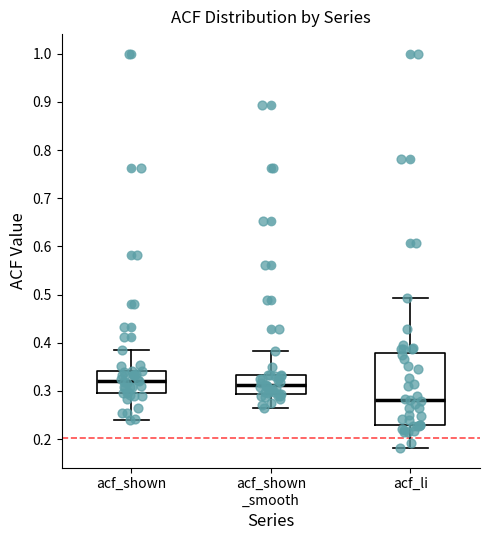

Reading left to right, read every box against the y-axis: the position of its median line, the range the box covers, and the ends of its whiskers. The values are not printed on the chart, so give them approximately, as read against the axis.

acf_shown: median 0.32, box 0.30 to 0.34, whiskers 0.24 to 0.39
acf_shown _smooth: median 0.31, box 0.29 to 0.33, whiskers 0.26 to 0.38
acf_li: median 0.28, box 0.23 to 0.38, whiskers 0.18 to 0.49